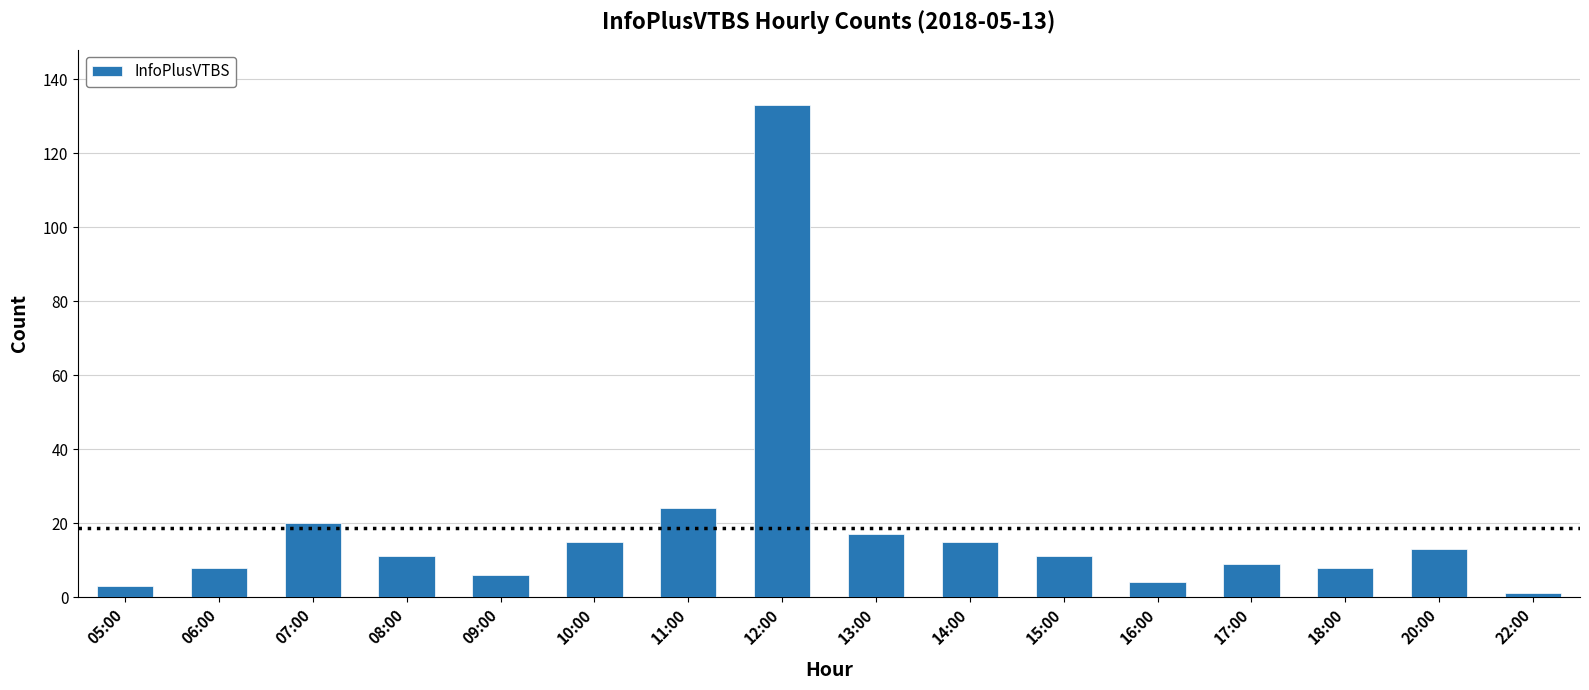

The chart shows a value of 10 at 07:00. True or false?

False